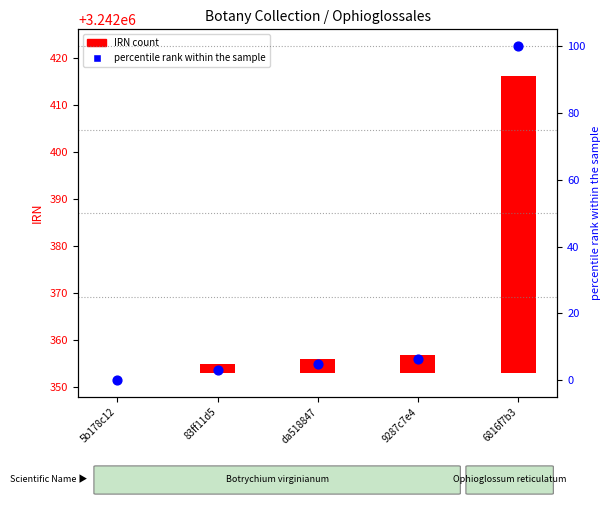

Is the value of percentile rank within the sample at 9287c7e4 greater than the value of IRN count at 83ff11d5?

Yes